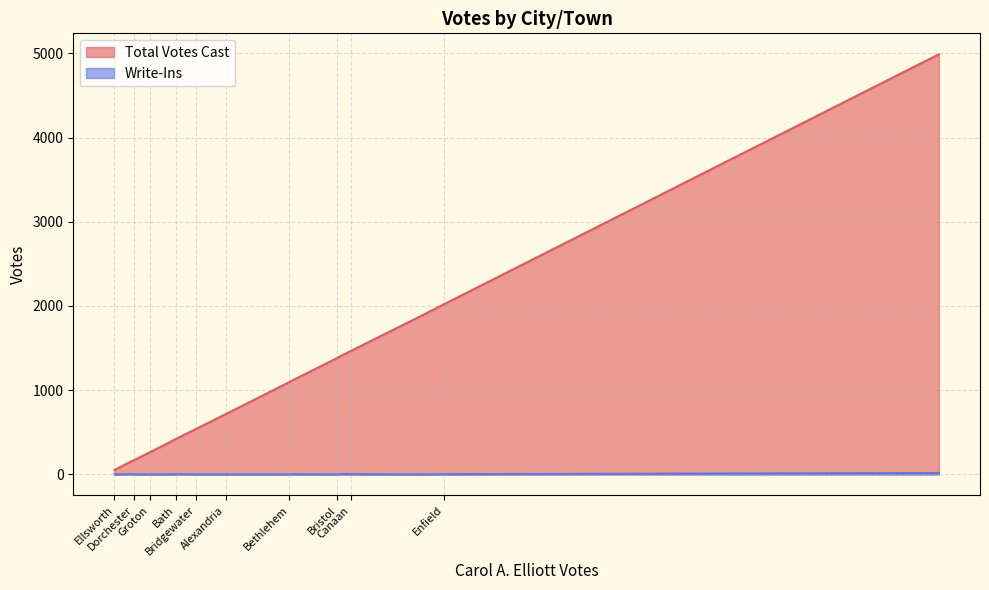

Which category has the lowest value across all series?

Alexandria